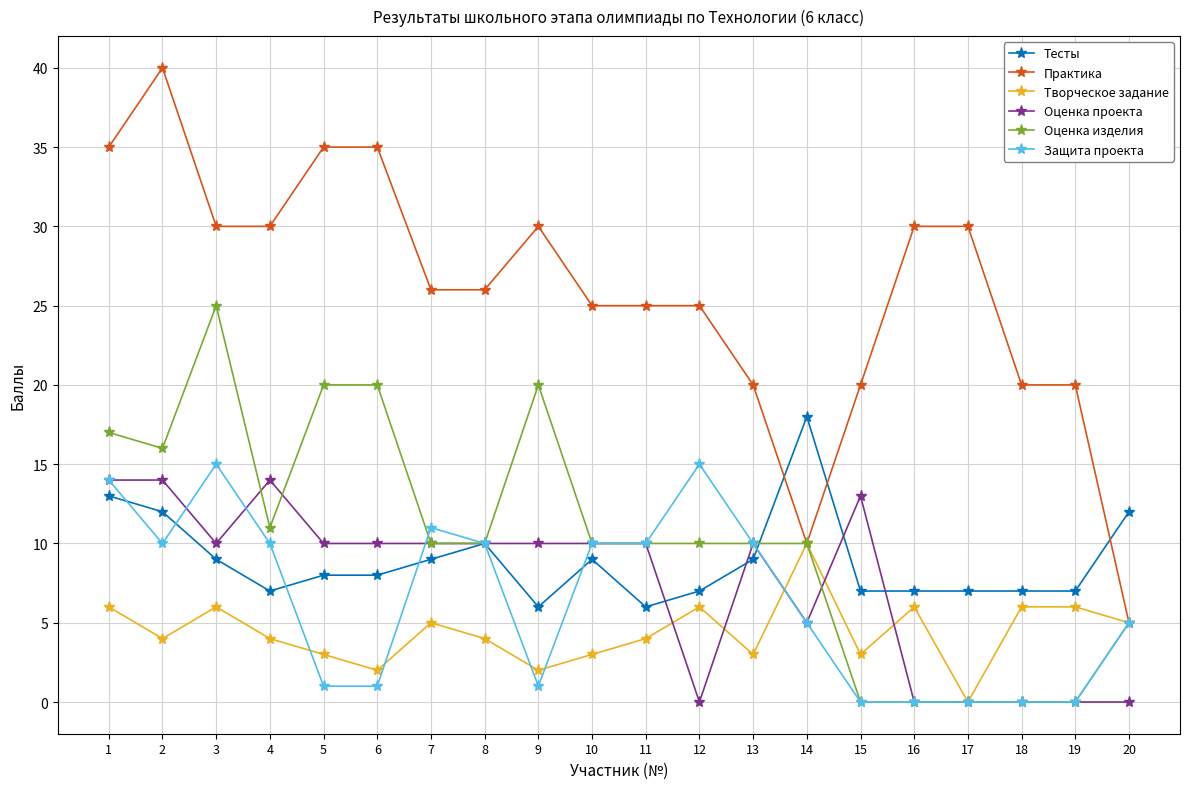

Reading right to left, what are all the values shown in this chart?

Тесты: 12	7	7	7	7	7	18	9	7	6	9	6	10	9	8	8	7	9	12	13
Практика: 5	20	20	30	30	20	10	20	25	25	25	30	26	26	35	35	30	30	40	35
Творческое задание: 5	6	6	0	6	3	10	3	6	4	3	2	4	5	2	3	4	6	4	6
Оценка проекта: 0	0	0	0	0	13	5	10	0	10	10	10	10	10	10	10	14	10	14	14
Оценка изделия: 5	0	0	0	0	0	10	10	10	10	10	20	10	10	20	20	11	25	16	17
Защита проекта: 5	0	0	0	0	0	5	10	15	10	10	1	10	11	1	1	10	15	10	14